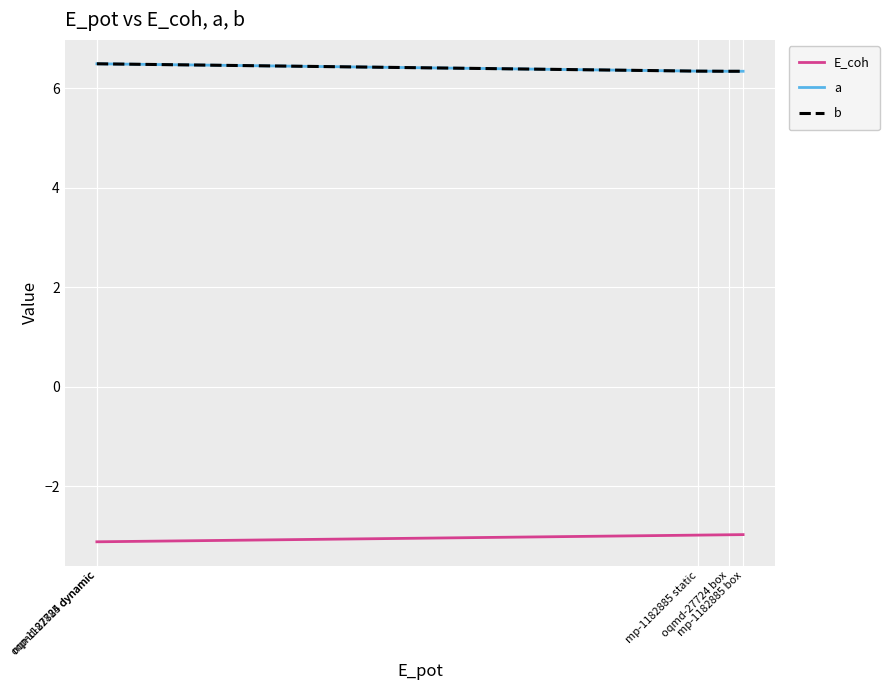

Does the chart have visible grid lines?

Yes